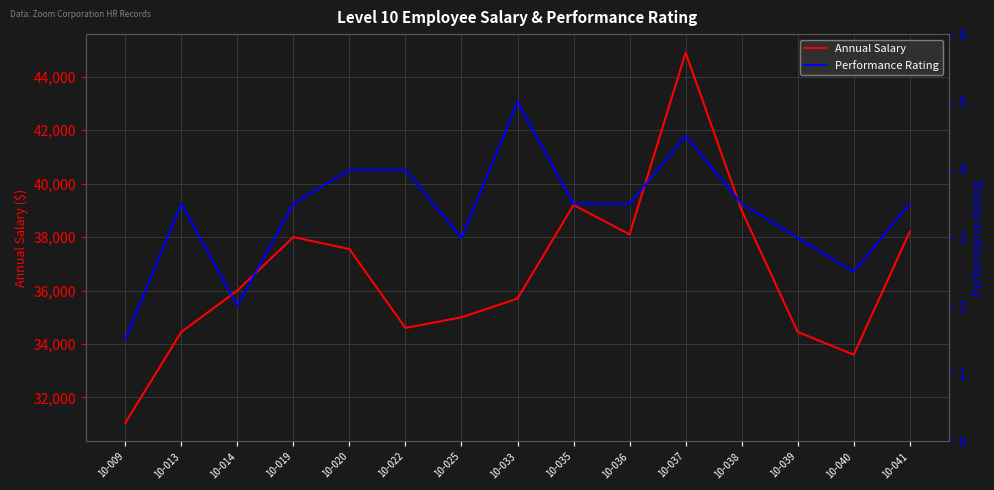

Rank the series by their maximum value, from lowest to highest.

Performance Rating, Annual Salary